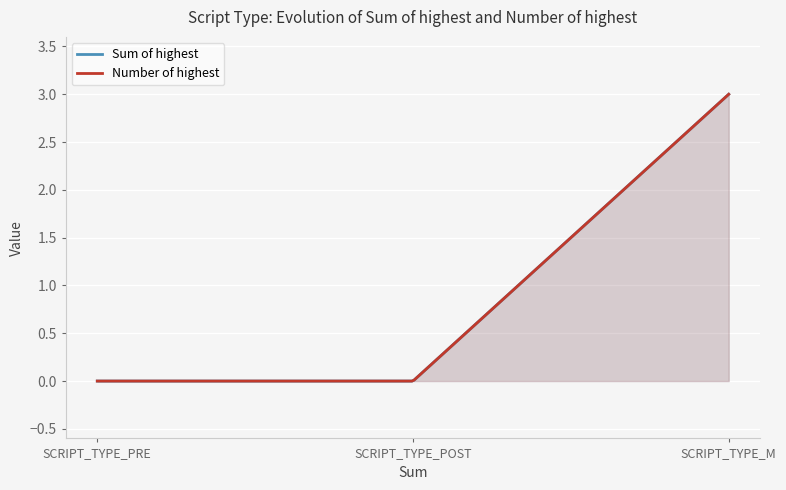

Is it true that Sum of highest equals 5 at SCRIPT_TYPE_M?

False